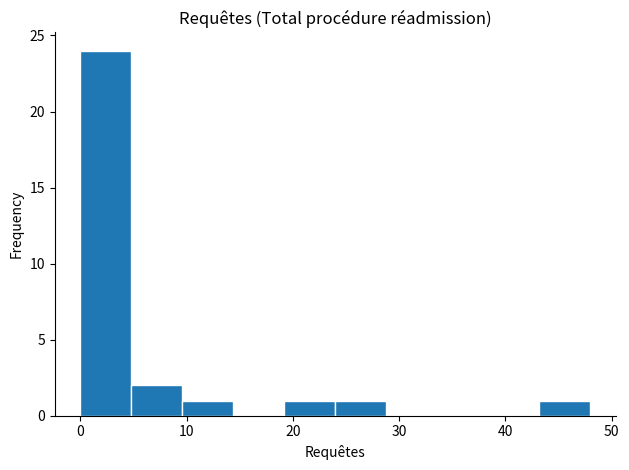

Which range on the x-axis has the tallest bar?

0.0 to 4.8